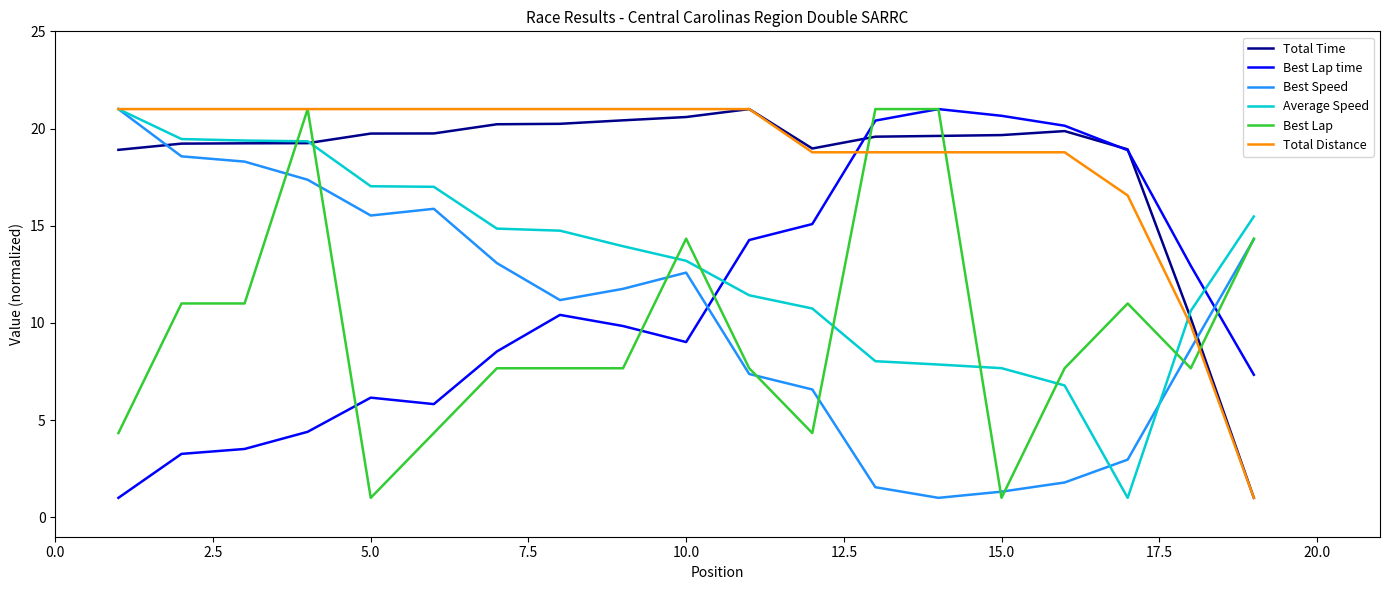

Count the number of data series in this chart.

6